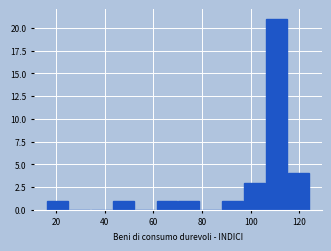

Reading left to right, list every bar in this chart as the range it spans on the x-axis followed by its height. Neither the bar edges nor the heights are printed on the chart, so give them approximately, as read against the axes.

16 to 26: 1
26 to 34: 0
34 to 44: 0
44 to 52: 1
52 to 62: 0
62 to 70: 1
70 to 80: 1
80 to 88: 0
88 to 98: 1
98 to 106: 3
106 to 116: 21
116 to 124: 4